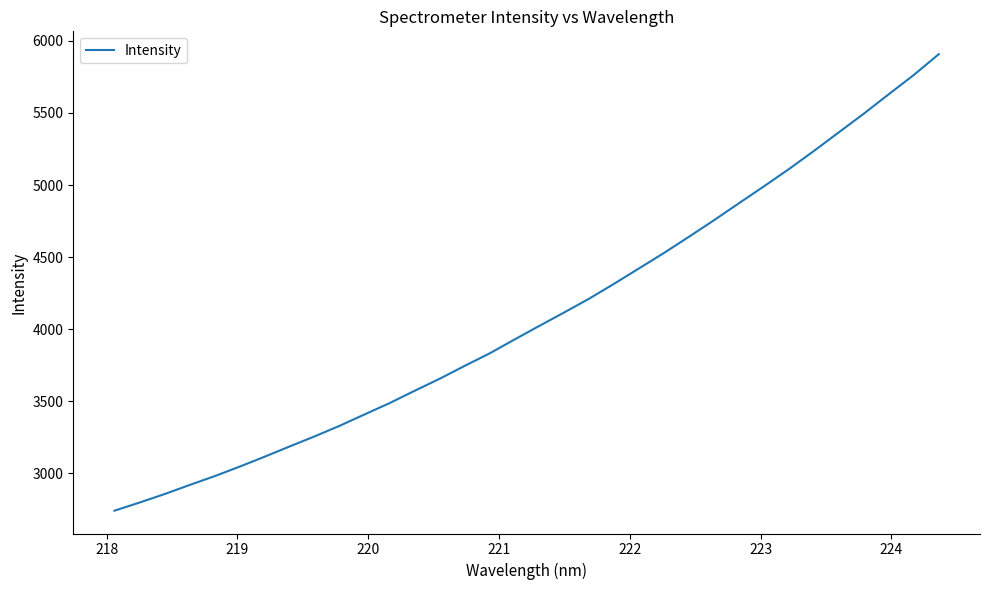

What is the minimum value shown in the chart?

2741.5